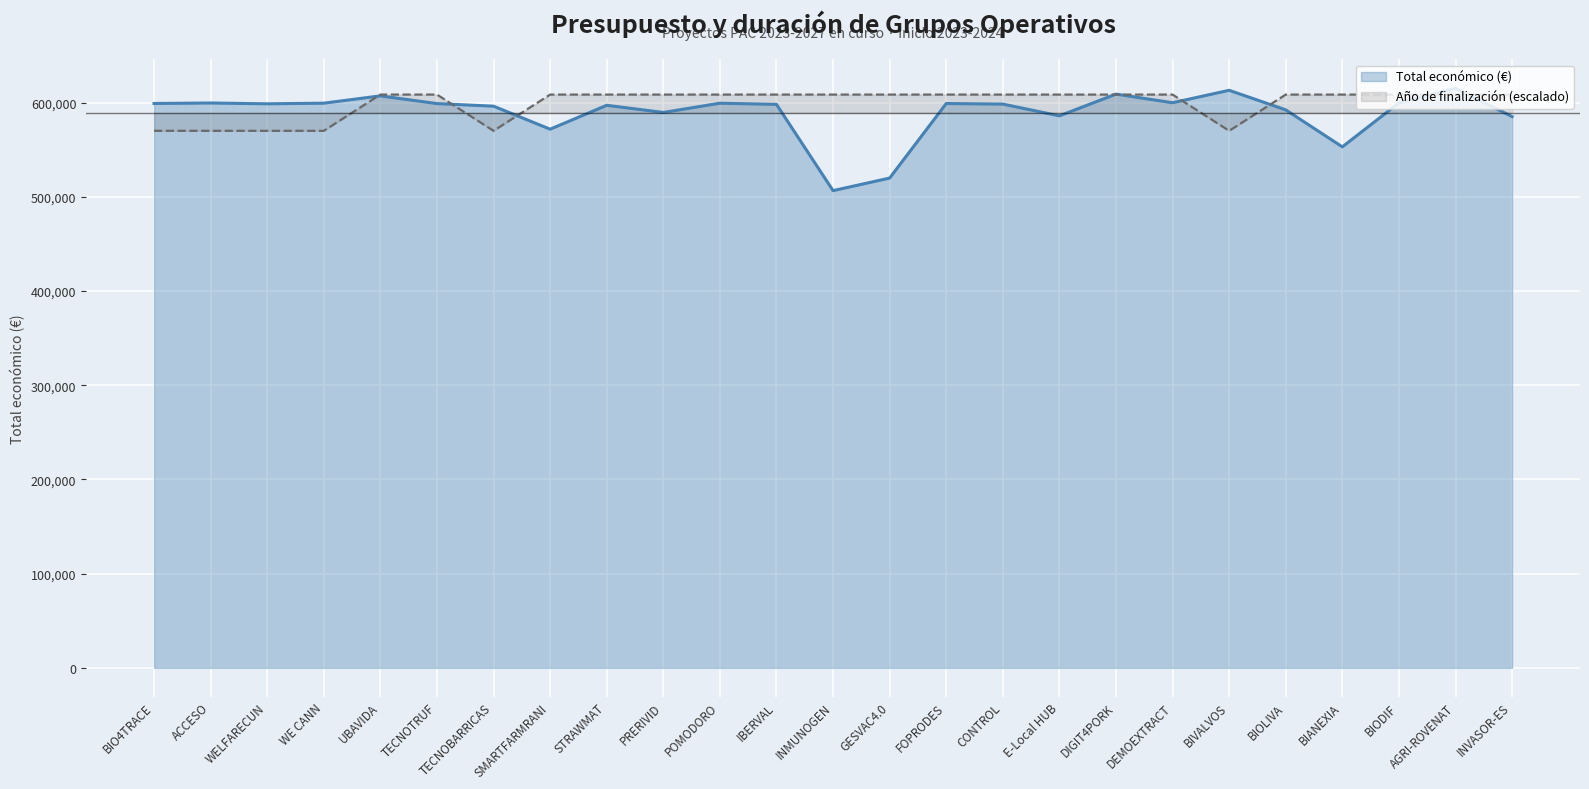

Which series has the largest range (max minus min)?

Total económico (€)